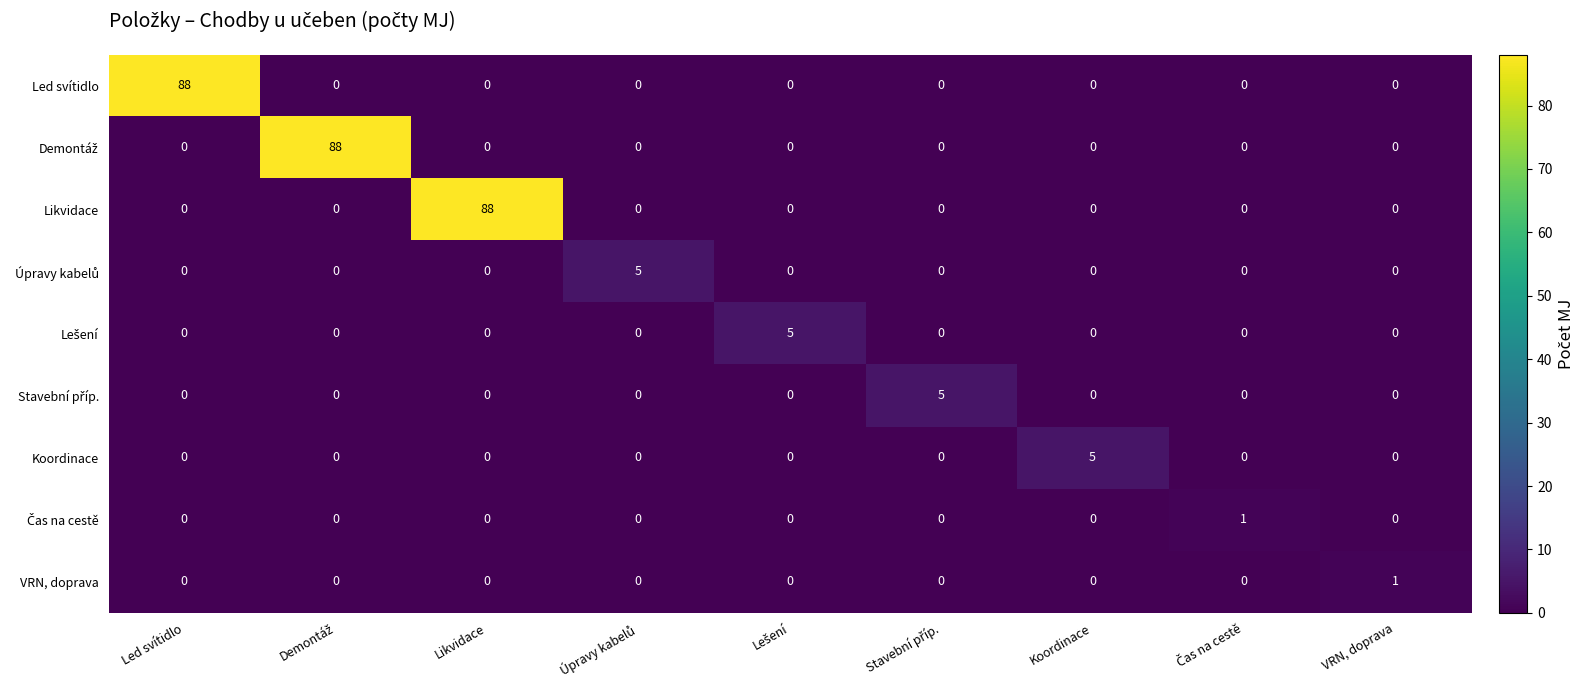

At which label does Koordinace reach its peak?

Koordinace